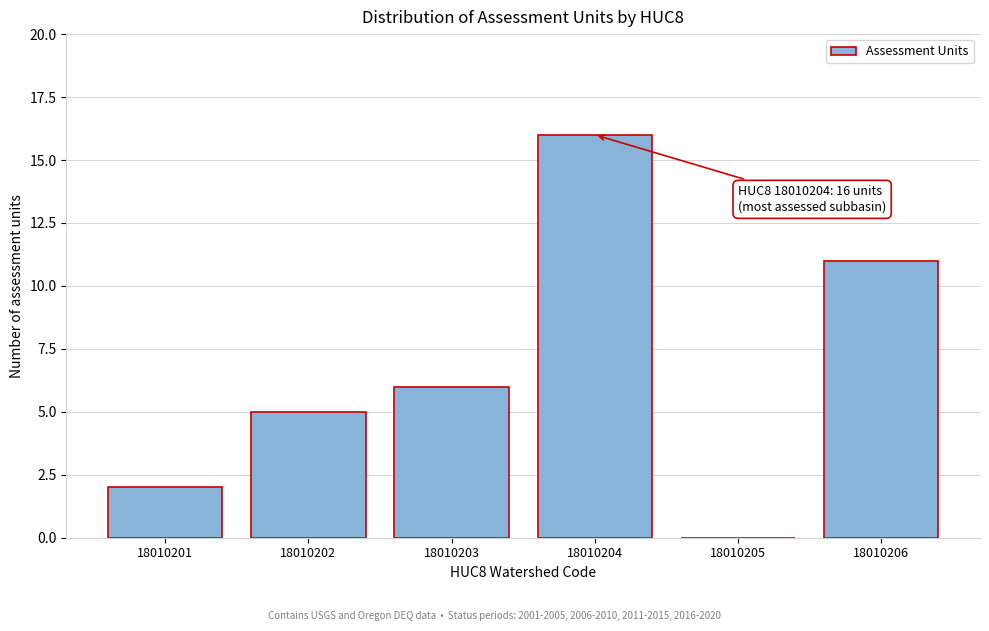

Which category has the highest value across all series?

18010204